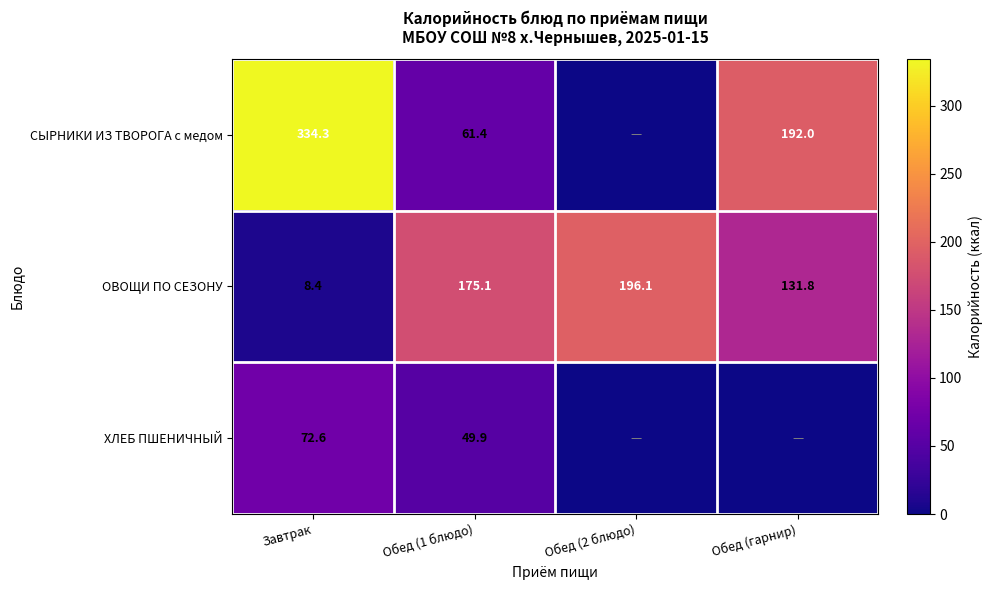

Which category has the highest value in the ОВОЩИ ПО СЕЗОНУ series?

Обед (2 блюдо)